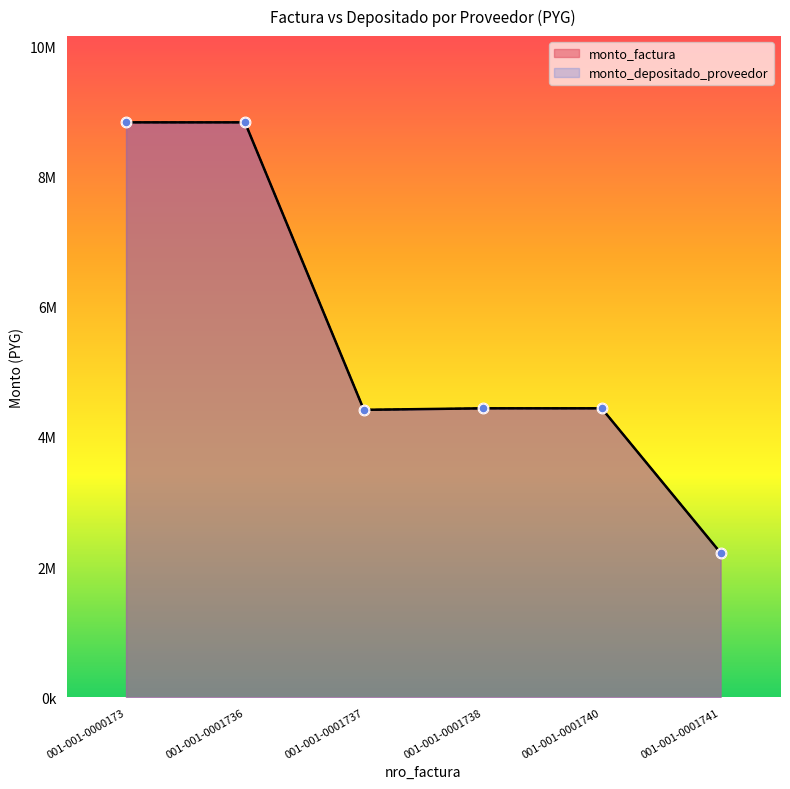

What is the total value across all series at 001-001-0001741?

4440016